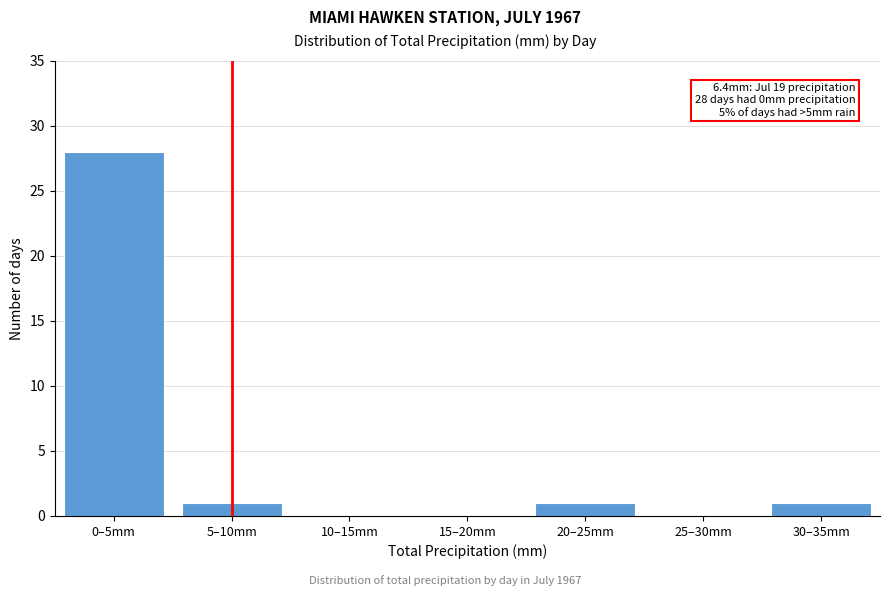

Reading left to right, what are all the values shown in this chart?

0–5mm=28	5–10mm=1	10–15mm=0	15–20mm=0	20–25mm=1	25–30mm=0	30–35mm=1